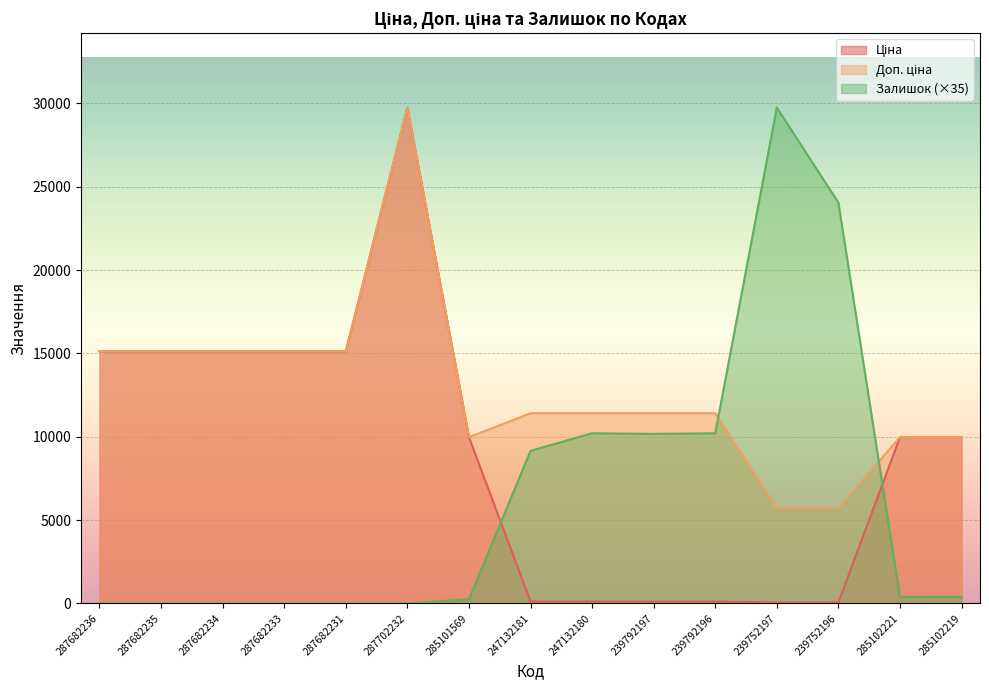

What is the maximum value for Залишок?

29747.2